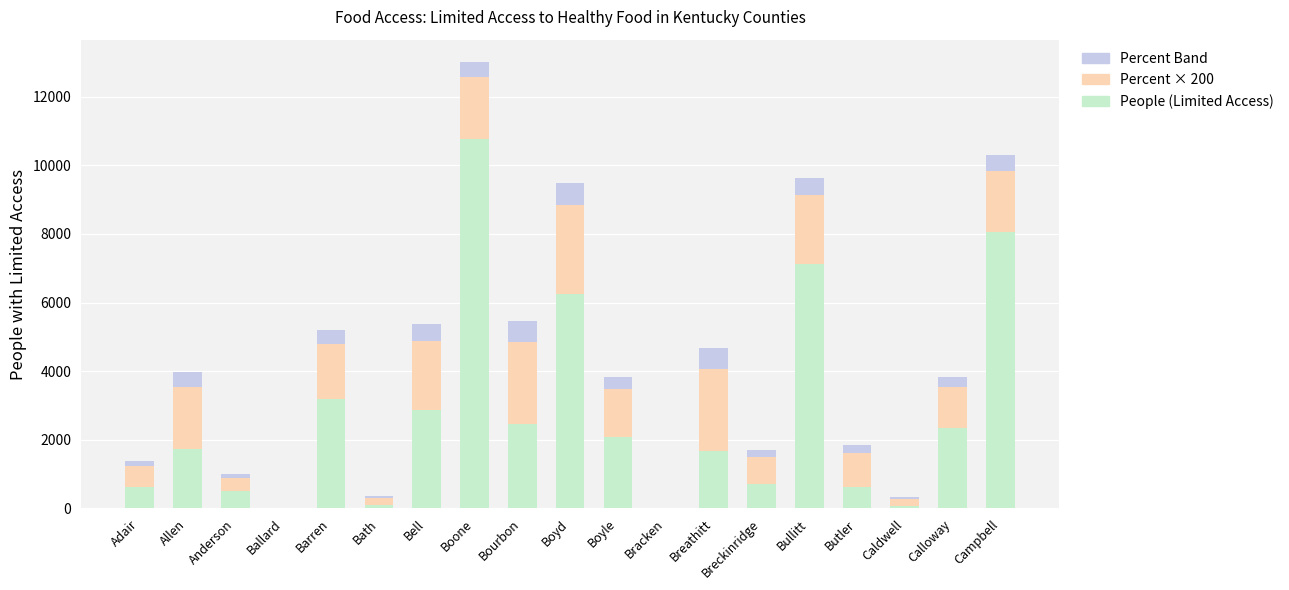

What is the total value across all series at Boone?

13010